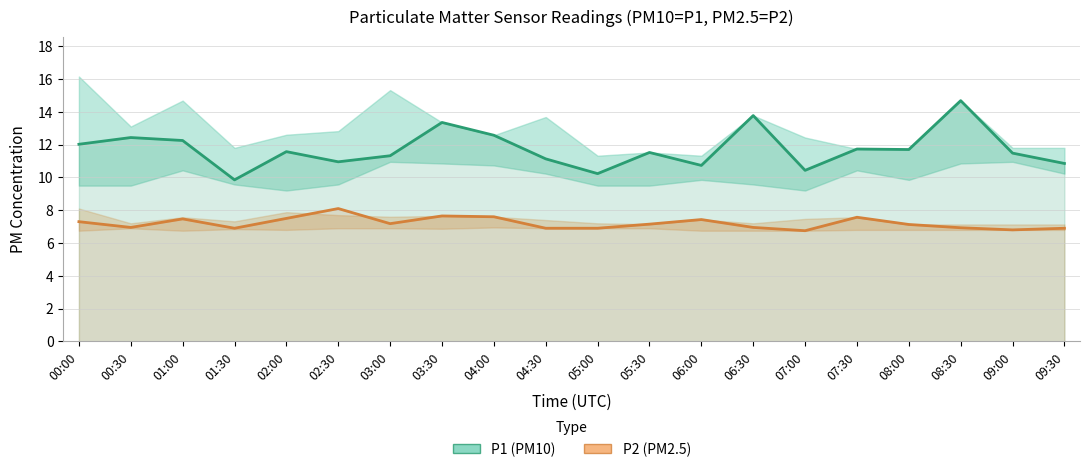

Reading left to right, what are all the values shown in this chart?

P1 (PM10): 12.0	12.4	12.2	9.8	11.6	10.9	11.3	13.3	12.6	11.1	10.2	11.5	10.7	13.8	10.4	11.7	11.7	14.7	11.5	10.8
P2 (PM2.5): 7.3	7.0	7.5	6.9	7.5	8.1	7.2	7.7	7.6	6.9	6.9	7.2	7.4	7.0	6.8	7.6	7.1	6.9	6.8	6.9